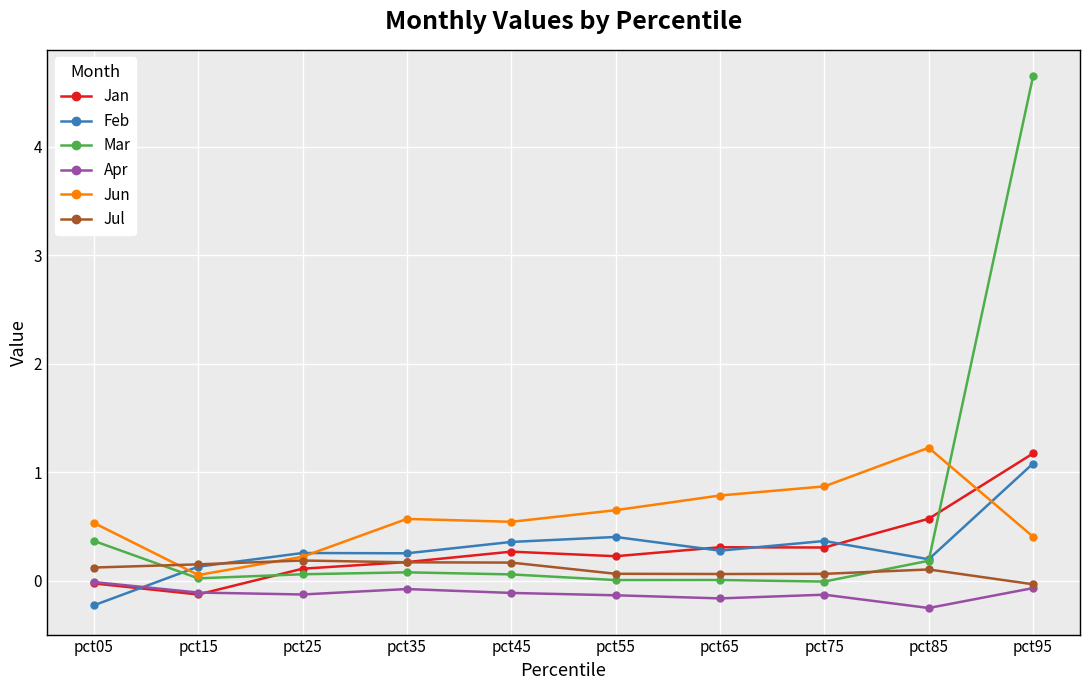

True or false: Feb and Apr intersect in this chart.

True